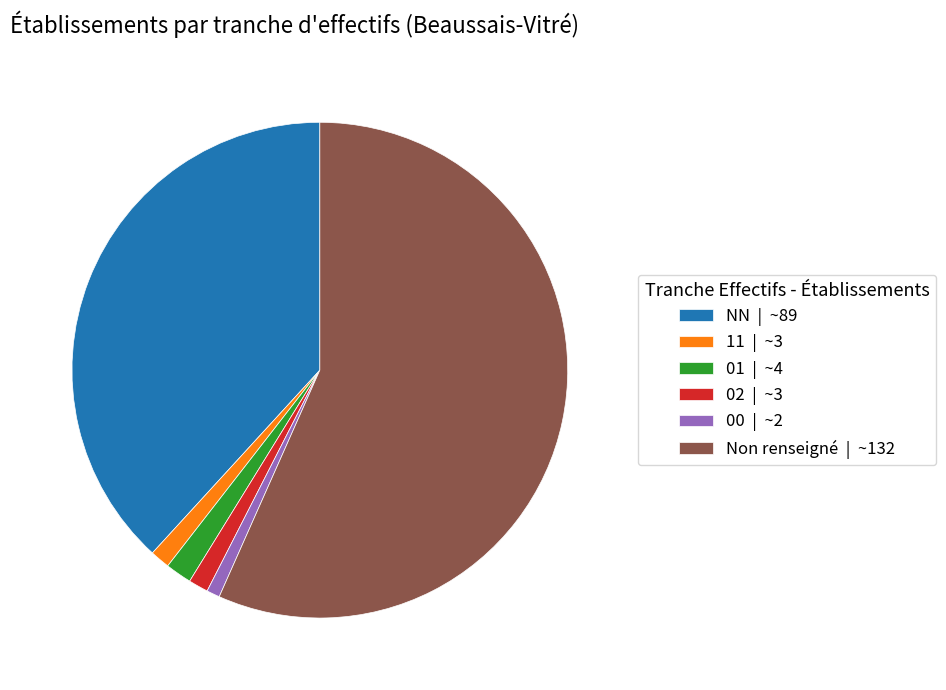

How many segments does this pie chart have?

6